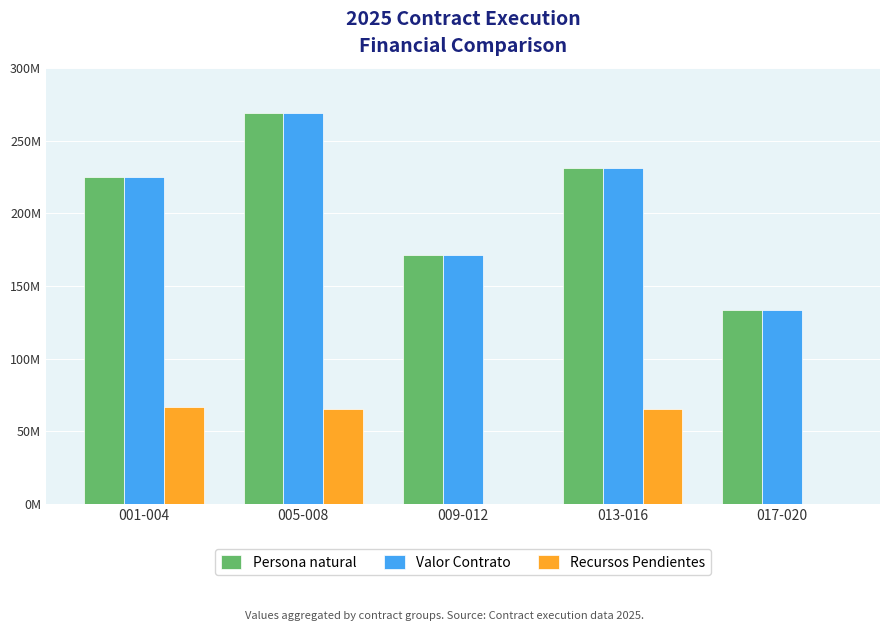

Are the bars horizontal?

No